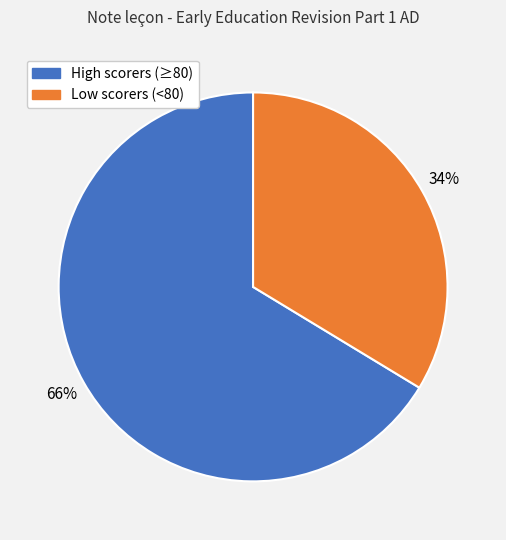

Does any single category account for the majority?

Yes